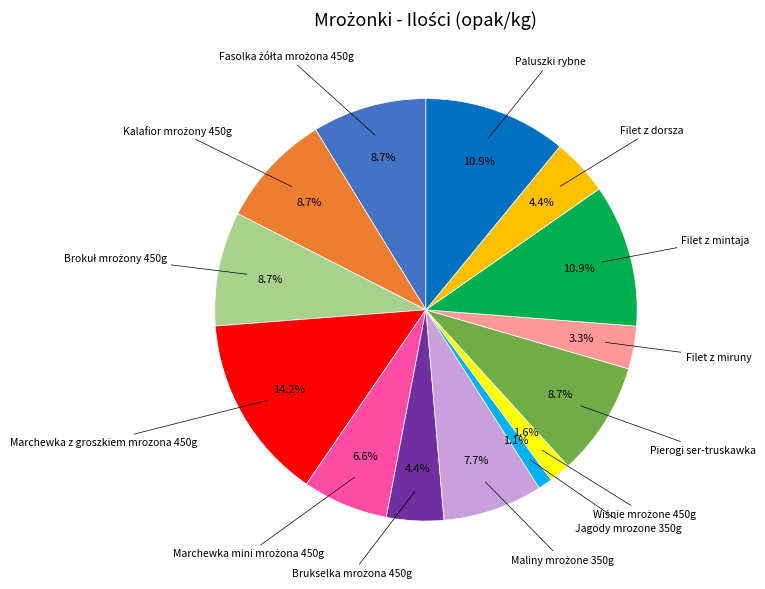

How many slices are in this pie chart?

14